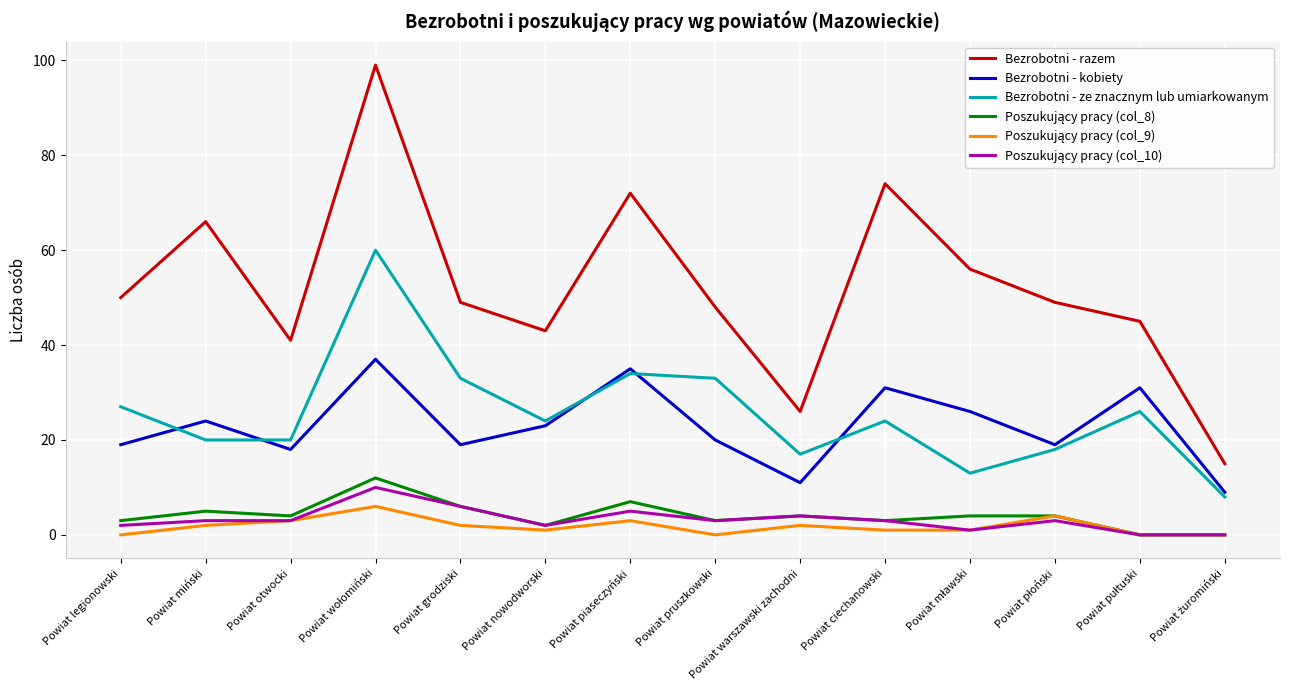

Does the chart have visible grid lines?

Yes